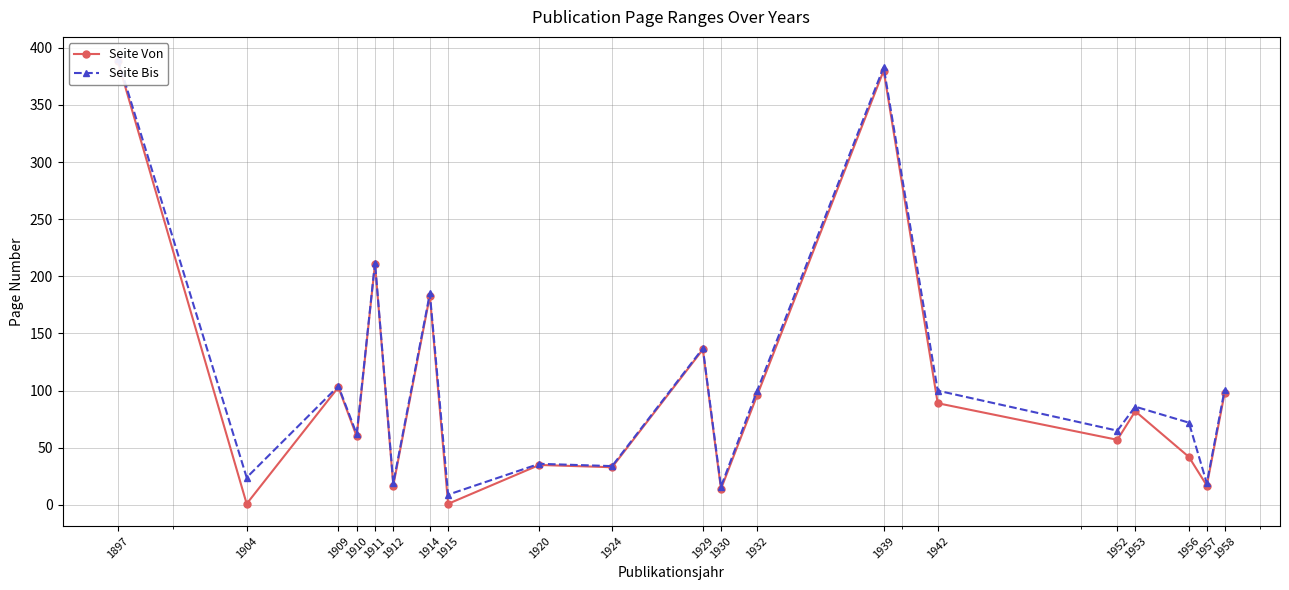

What is the minimum value for Seite Bis?

9